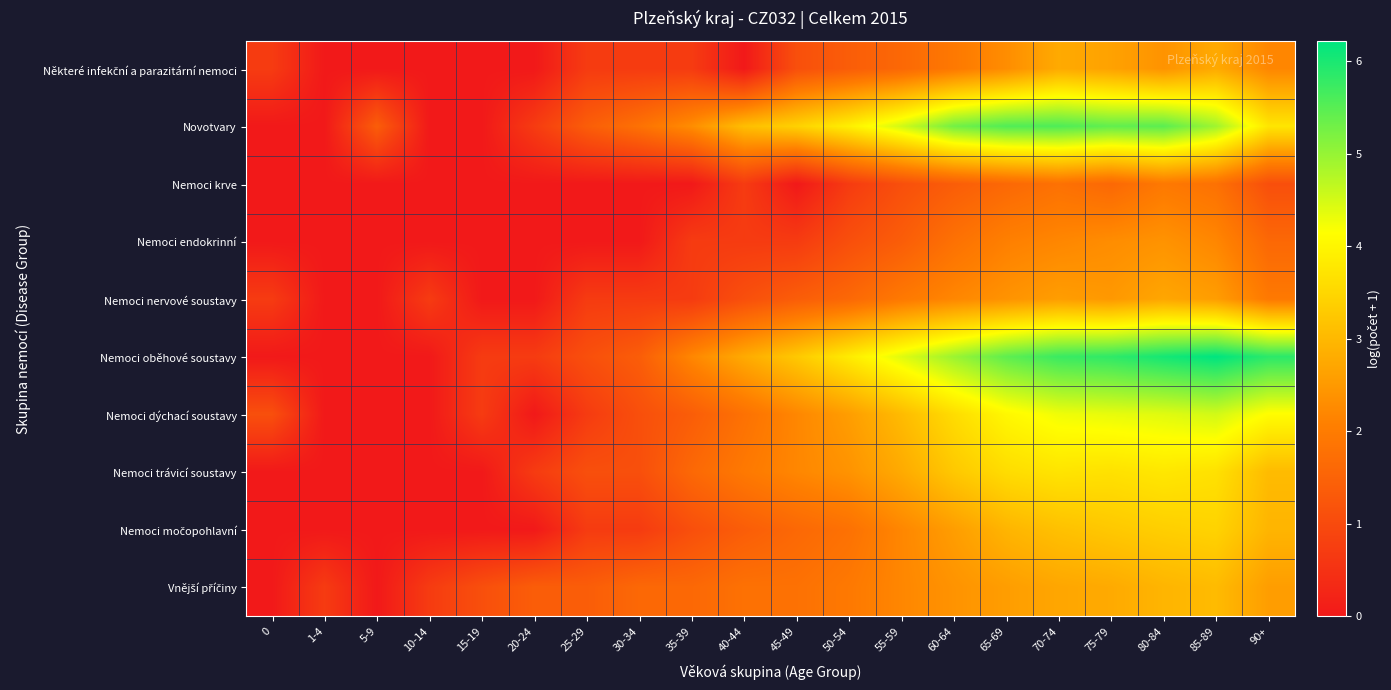

At which category is the sum across all series the highest?

80-84